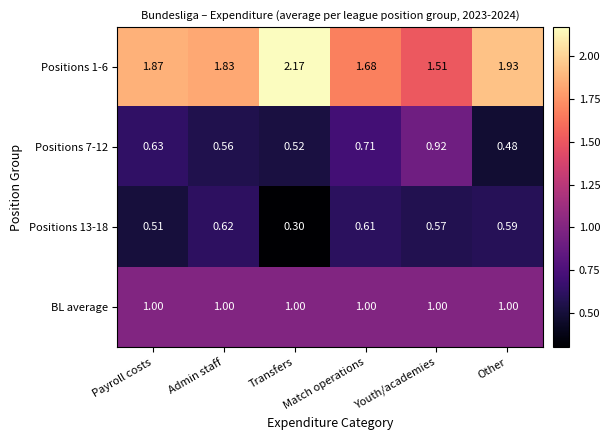

Which category has the highest value in the Positions 1-6 series?

Transfers